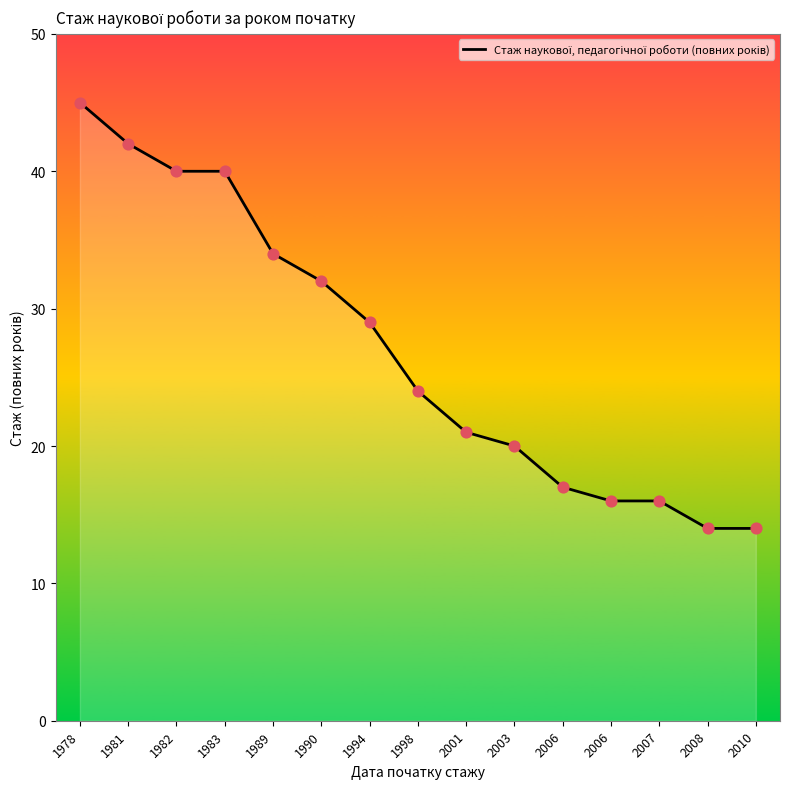

Which has a higher value, 1989 or 2008?

1989